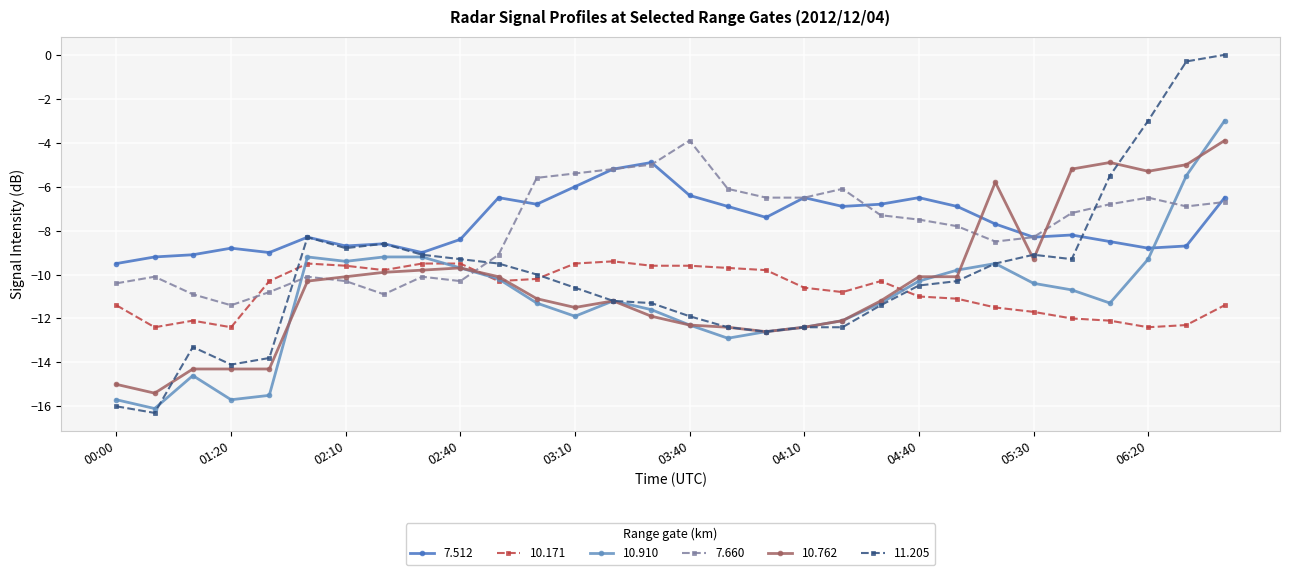

What is the smallest value displayed?

-16.3